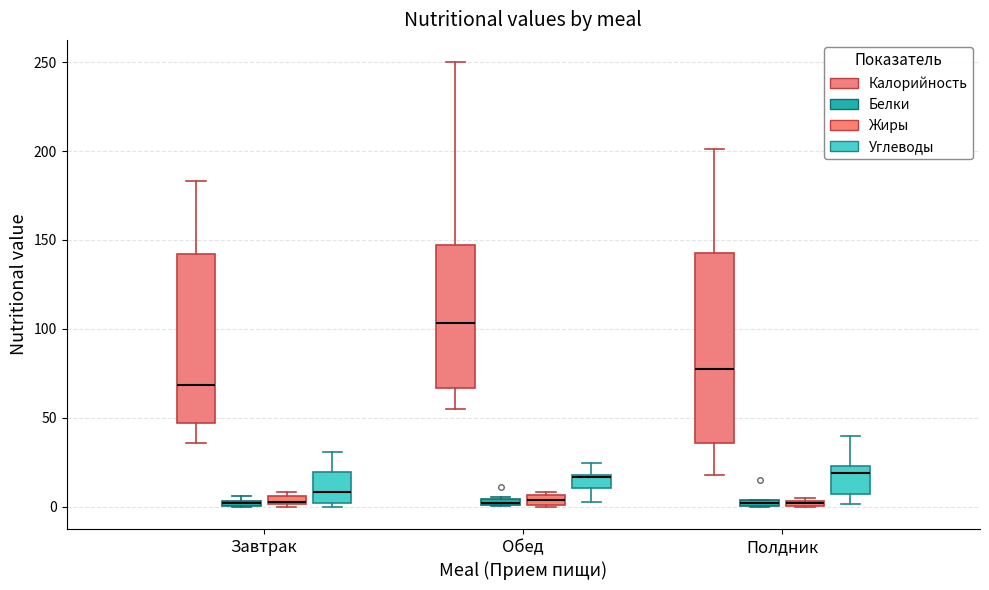

Where does the median line of the box for Обед (Углеводы) sit on the y-axis? The values are not printed on the chart, so give them approximately, as read against the axis.

15